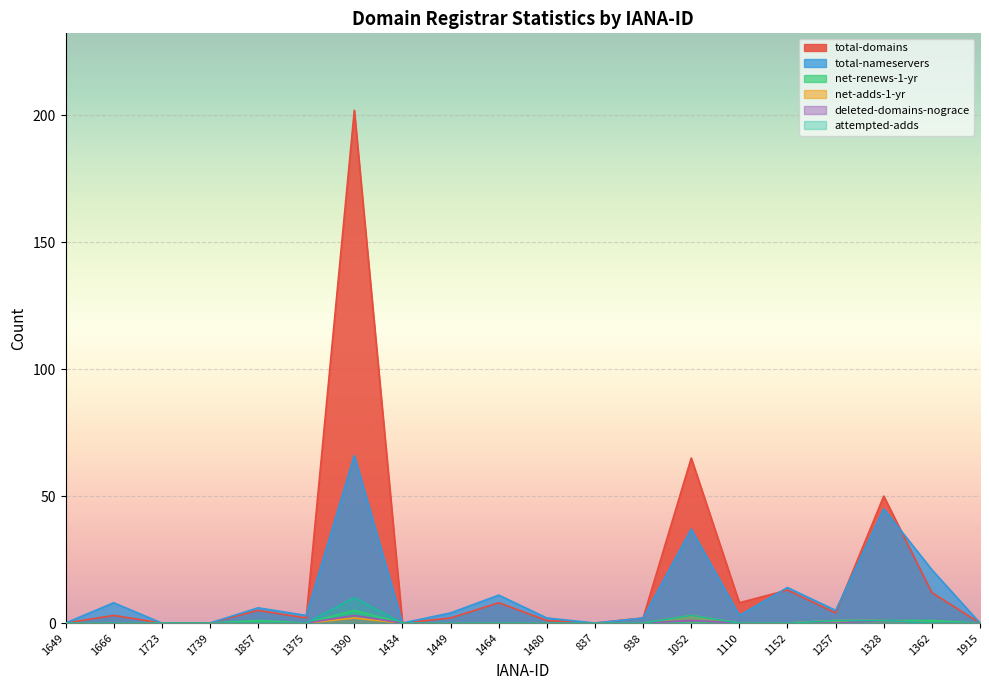

True or false: total-domains has a value of 2 at 938.

True